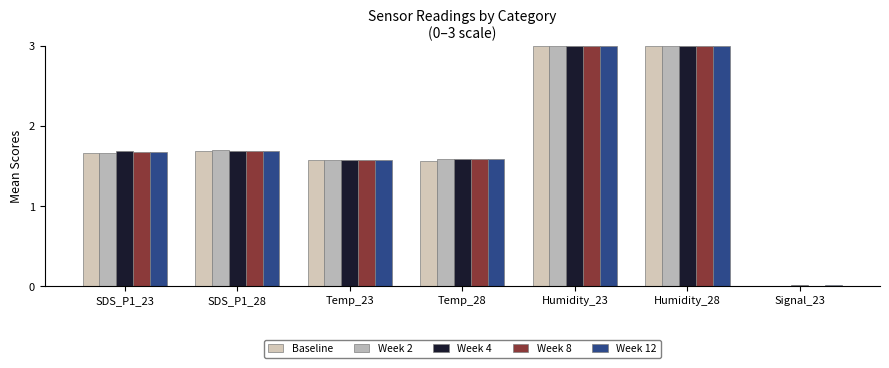

How many Week 2 values are between 1 and 3?

6